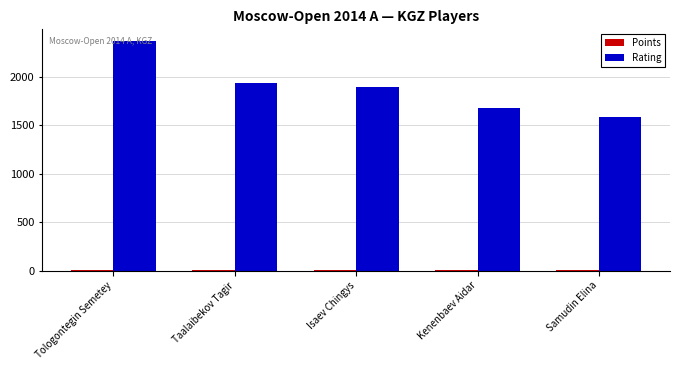

What is the sum of the Rating values at Kenenbaev Aidar and Taalaibekov Tagir?

3615.0